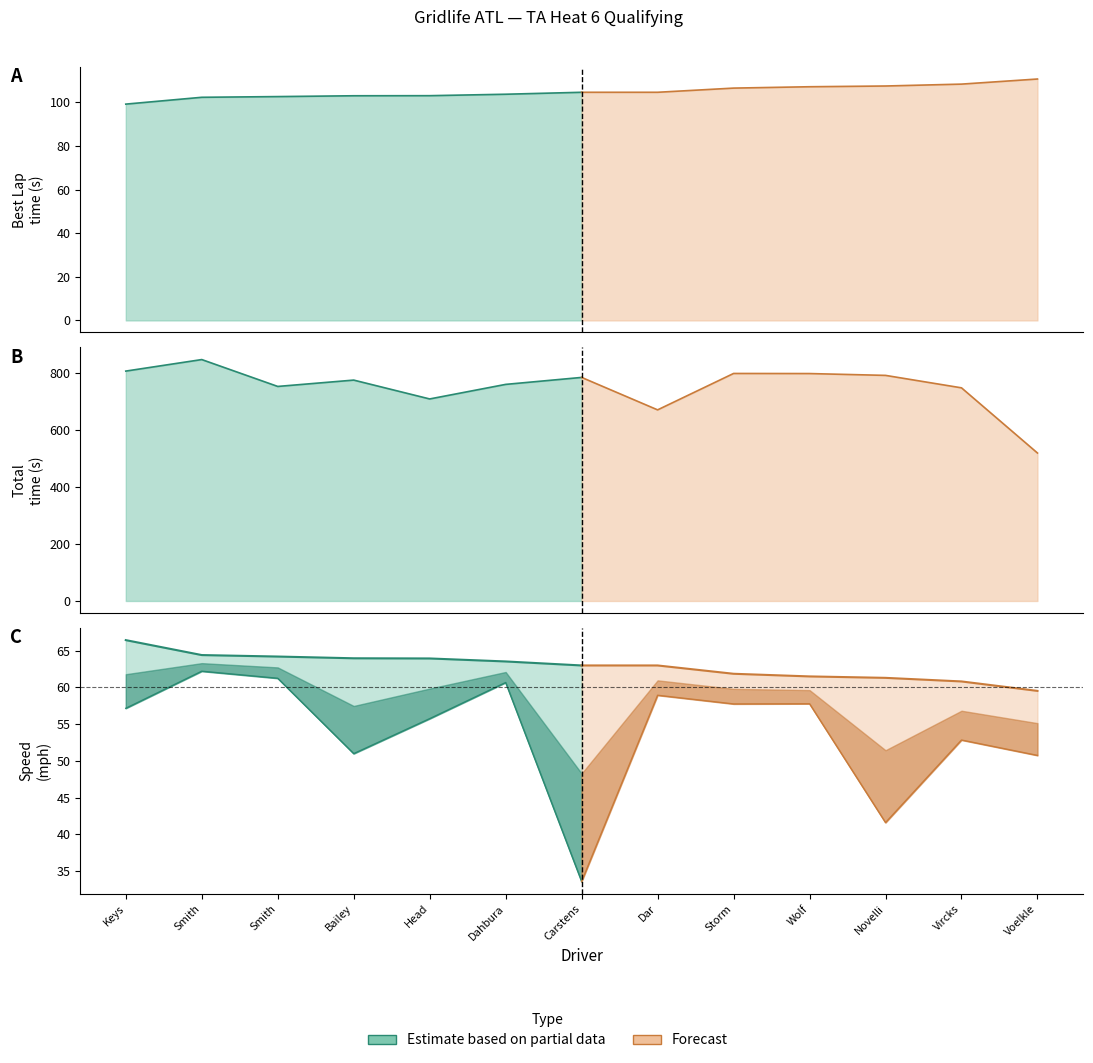

True or false: Total Laps and Total Time intersect in this chart.

False